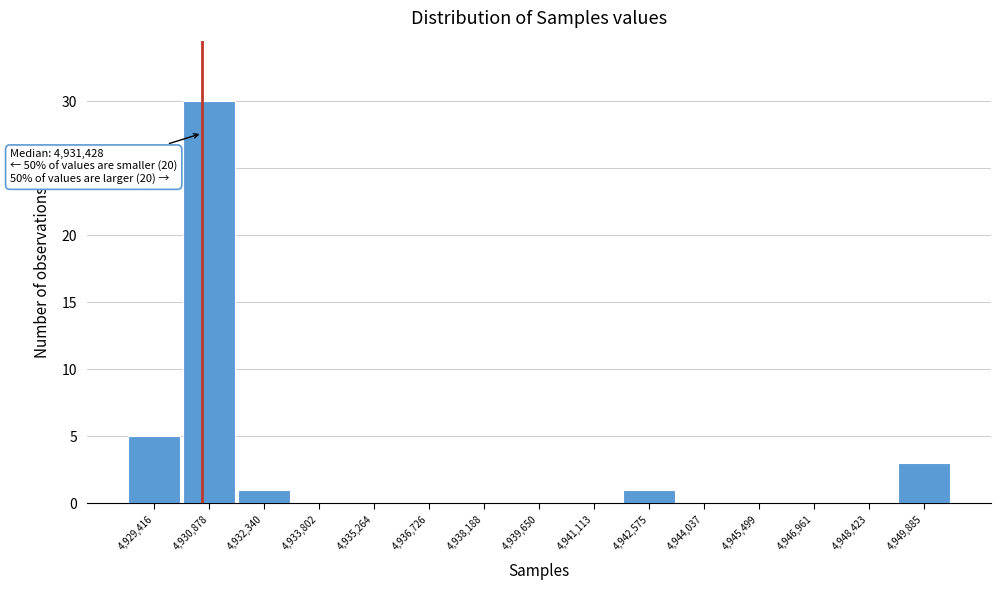

Reading left to right, what are all the values shown in this chart?

4,929,416=5	4,930,878=30	4,932,340=1	4,933,802=0	4,935,264=0	4,936,726=0	4,938,188=0	4,939,650=0	4,941,113=0	4,942,575=1	4,944,037=0	4,945,499=0	4,946,961=0	4,948,423=0	4,949,885=3